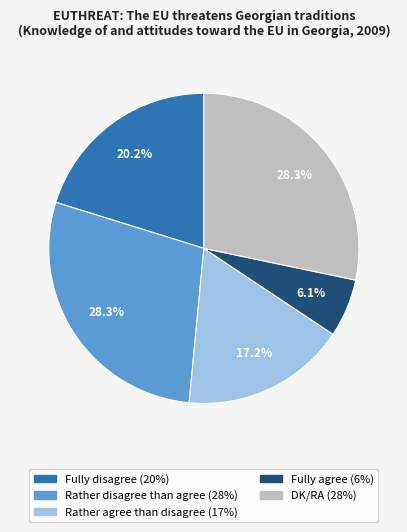

Is Fully disagree the majority of the pie?

No